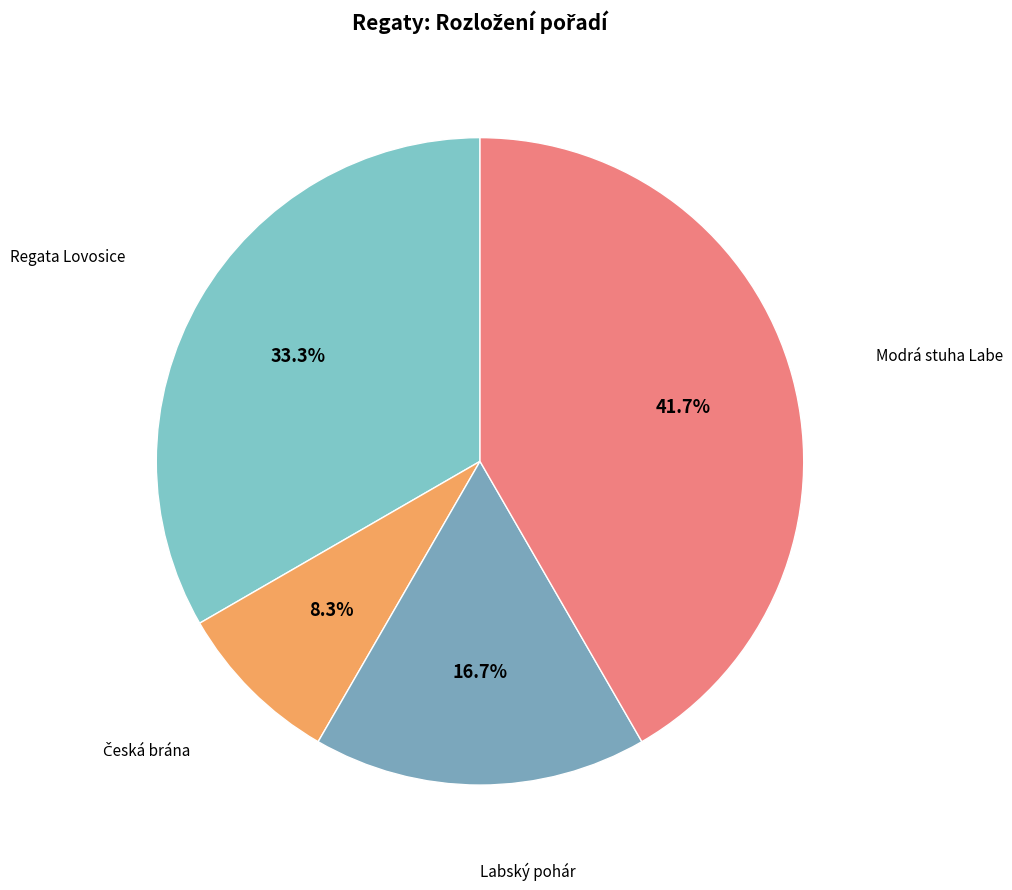

Count the number of slices in the pie.

4